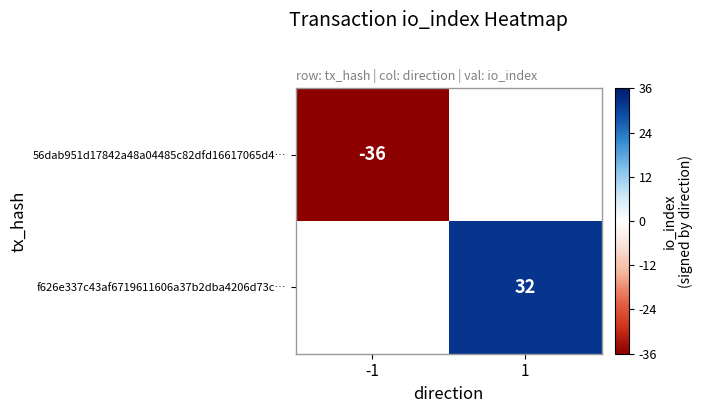

At how many categories does at least one series exceed -19?

2